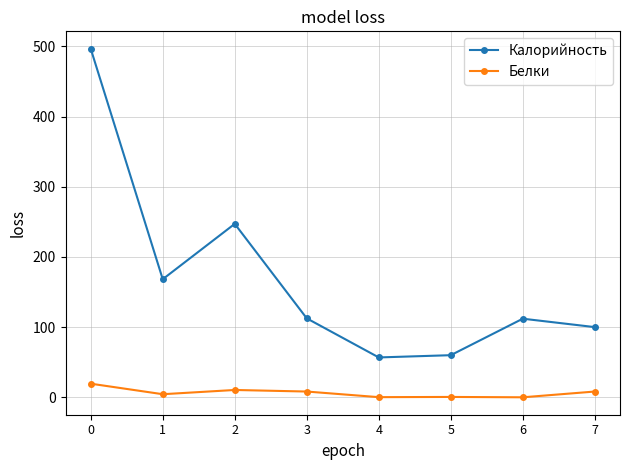

Is the value of Калорийность at 6 greater than the value of Белки at 5?

Yes